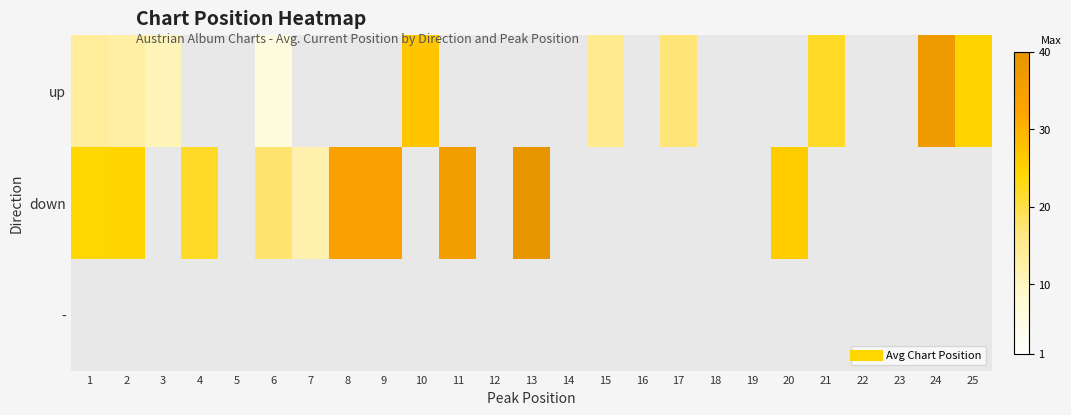

What is the minimum value shown in the chart?

6.0